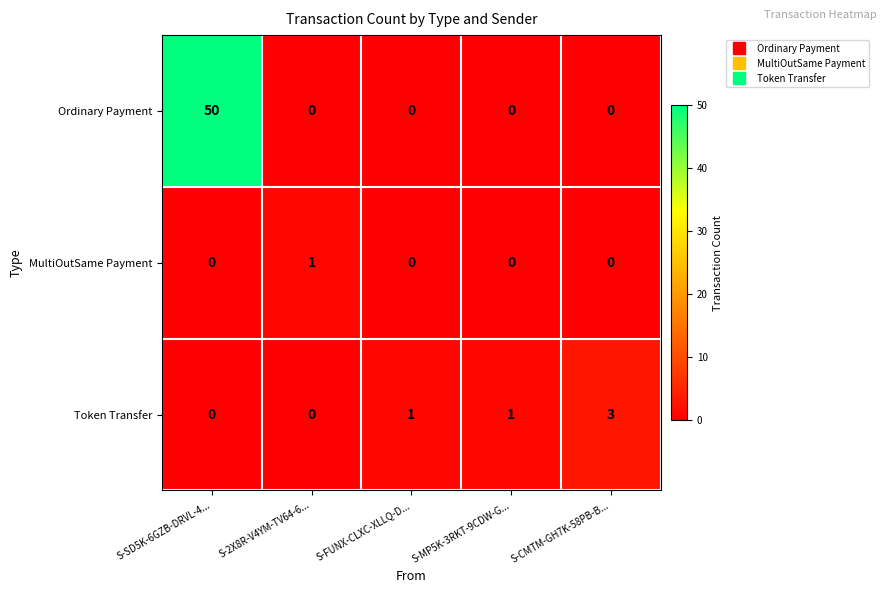

What is the spread (max minus min) of values at S-CMTM-GH7K-58PB-B...?

3